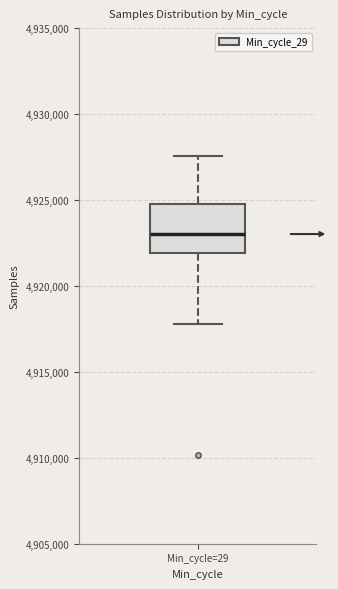

Where does the median line of the box for Min_cycle=29 sit on the y-axis? The values are not printed on the chart, so give them approximately, as read against the axis.

4923000